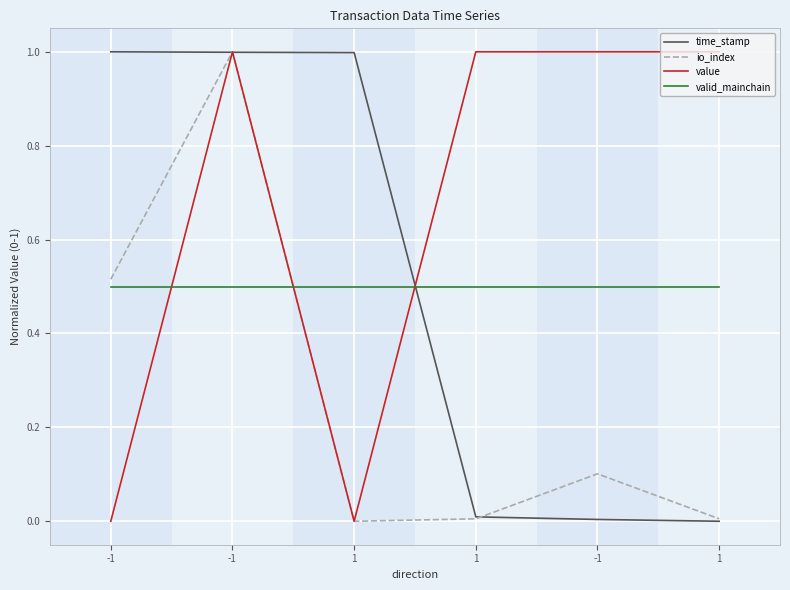

Is the value of io_index at -1 greater than the value of valid_mainchain at -1?

Yes